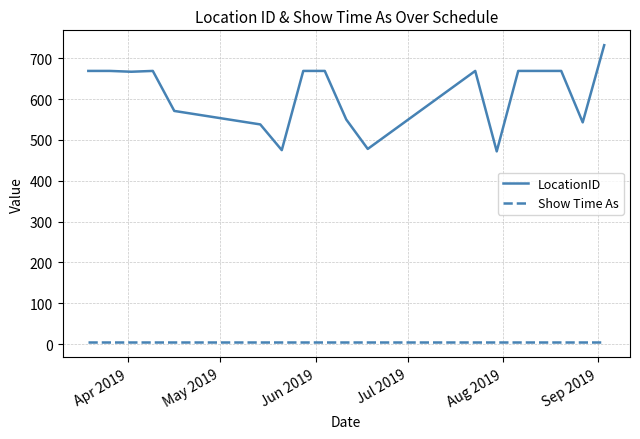

True or false: Show Time As and LocationID cross at least once.

False